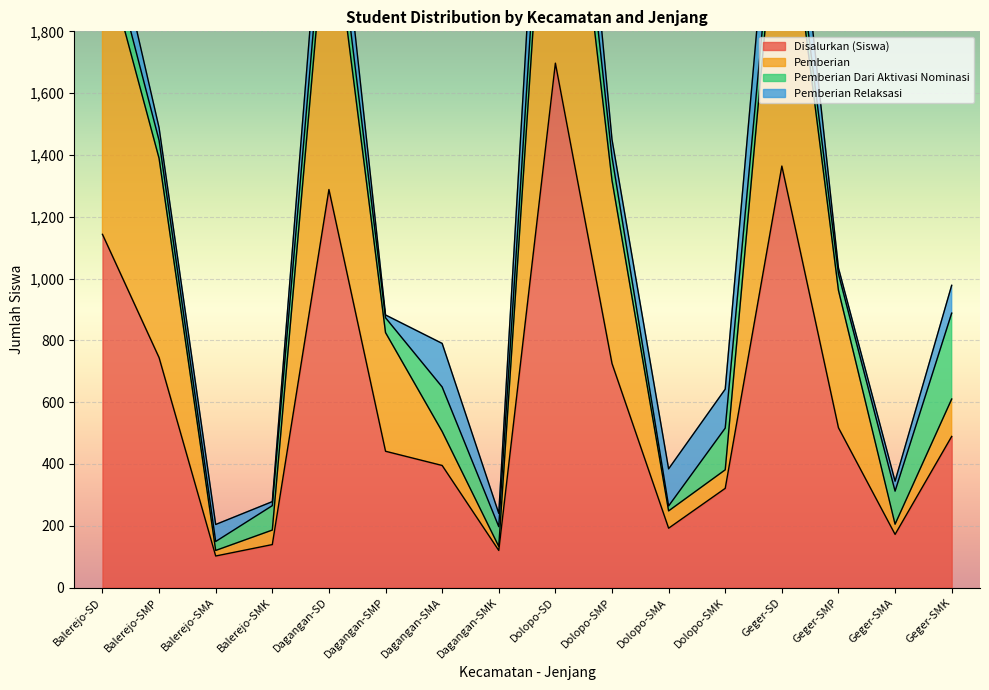

Is it true that Disalurkan (Siswa) equals 139 at Balerejo-SMK?

True